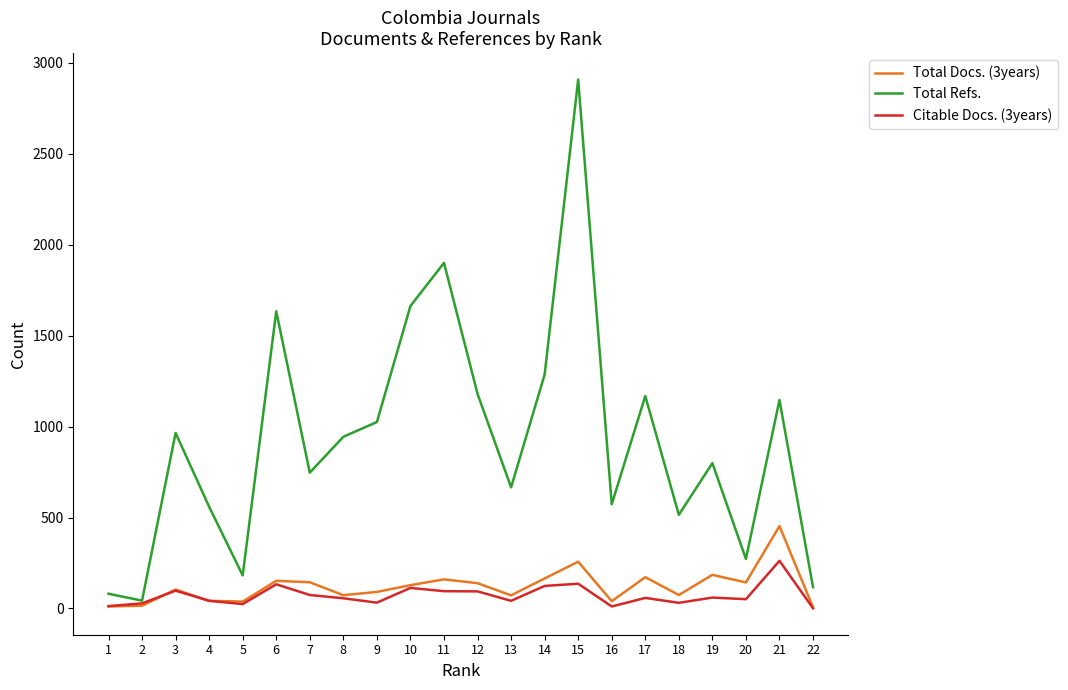

Where does the Citable Docs. (3years) series first go above 58?

3